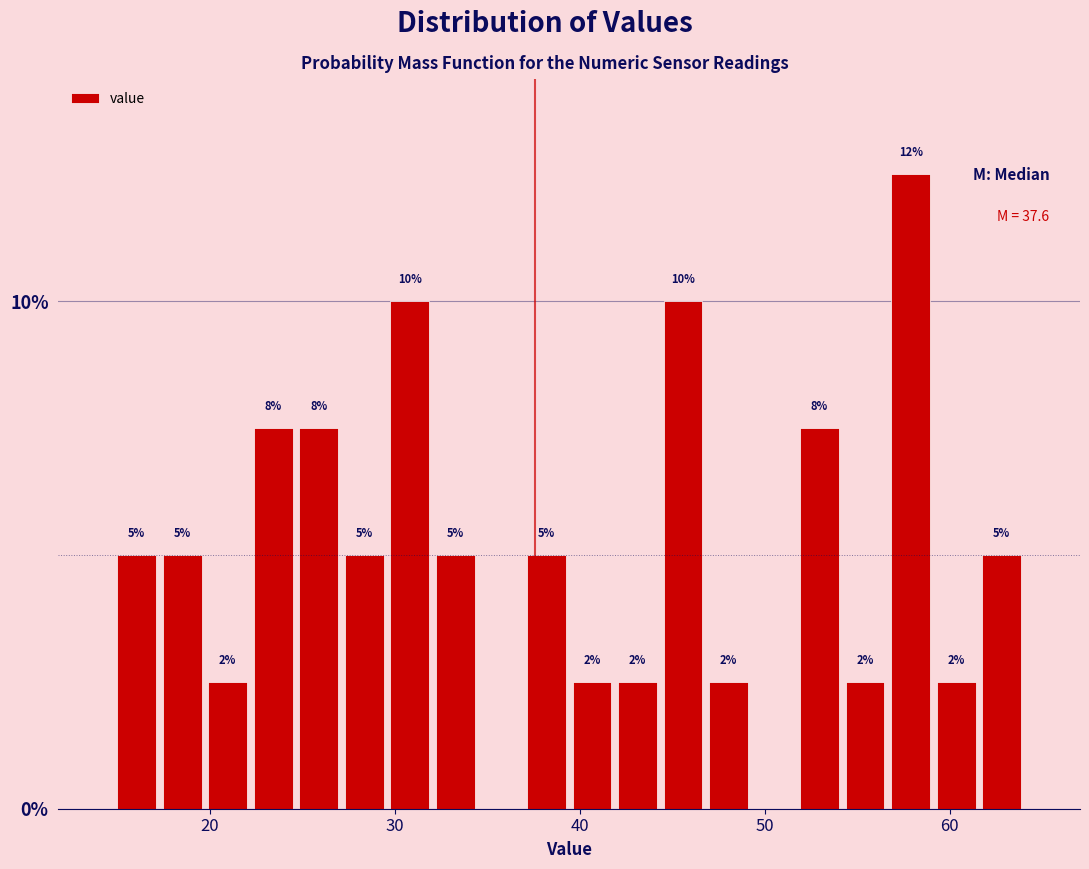

Around what value on the x-axis is the tallest bar? Give the approximate position of its centre, as read against the axis.

58